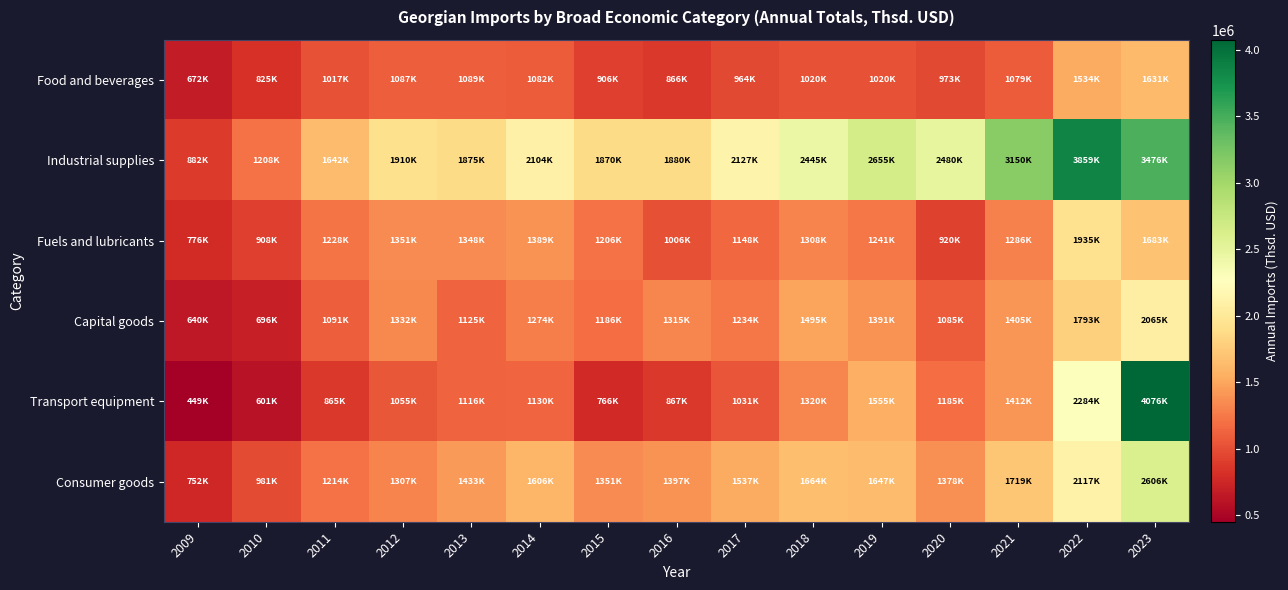

Reading left to right, transcribe all the data shown in this chart.

Food and beverages: 2009=672366.9	2010=825003.0	2011=1016607.2	2012=1086925.7	2013=1088540.0	2014=1081570.7	2015=905577.5	2016=865860.5	2017=963923.6	2018=1020078.6	2019=1019892.0	2020=972688.0	2021=1079200.3	2022=1533980.1	2023=1630722.4
Industrial supplies: 2009=882250.6	2010=1207709.9	2011=1642087.2	2012=1910175.4	2013=1875364.2	2014=2104478.5	2015=1870089.7	2016=1879799.2	2017=2126873.0	2018=2445386.1	2019=2654531.6	2020=2479598.9	2021=3150190.0	2022=3858833.6	2023=3476069.2
Fuels and lubricants: 2009=775971.4	2010=907830.0	2011=1228343.6	2012=1351043.2	2013=1347603.9	2014=1388718.0	2015=1205666.1	2016=1005734.7	2017=1148136.1	2018=1307618.1	2019=1241022.9	2020=919818.0	2021=1286341.8	2022=1935209.0	2023=1683340.4
Capital goods: 2009=639719.1	2010=695903.2	2011=1091119.4	2012=1331784.6	2013=1124511.0	2014=1274358.1	2015=1185564.0	2016=1315180.9	2017=1234092.9	2018=1494698.1	2019=1390897.8	2020=1085027.8	2021=1404723.4	2022=1793227.3	2023=2064600.9
Transport equipment: 2009=449402.2	2010=600671.9	2011=864906.1	2012=1054671.6	2013=1115989.6	2014=1130049.5	2015=765779.0	2016=867083.2	2017=1030617.4	2018=1320446.7	2019=1554588.7	2020=1185193.7	2021=1411781.9	2022=2284318.3	2023=4075608.5
Consumer goods: 2009=752120.0	2010=981085.4	2011=1214189.4	2012=1307475.1	2013=1432559.8	2014=1605802.3	2015=1351149.8	2016=1396952.9	2017=1536619.8	2018=1664157.9	2019=1647189.1	2020=1377596.7	2021=1719340.2	2022=2116714.2	2023=2606001.0